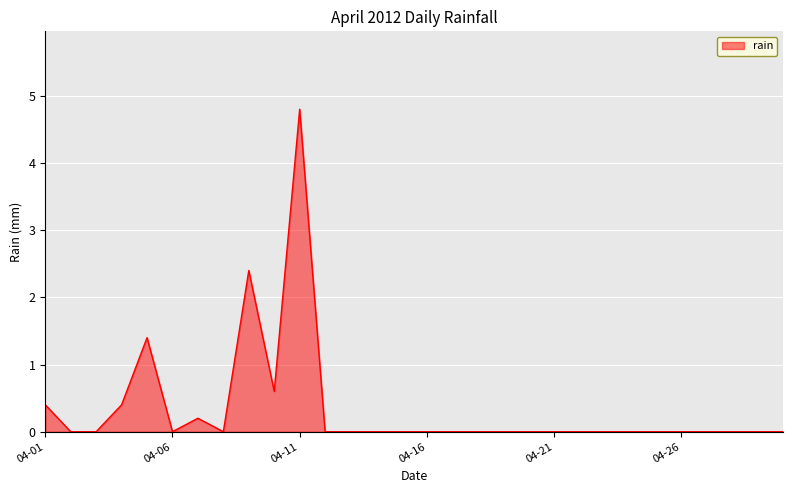

What is the sum of all values?

10.2